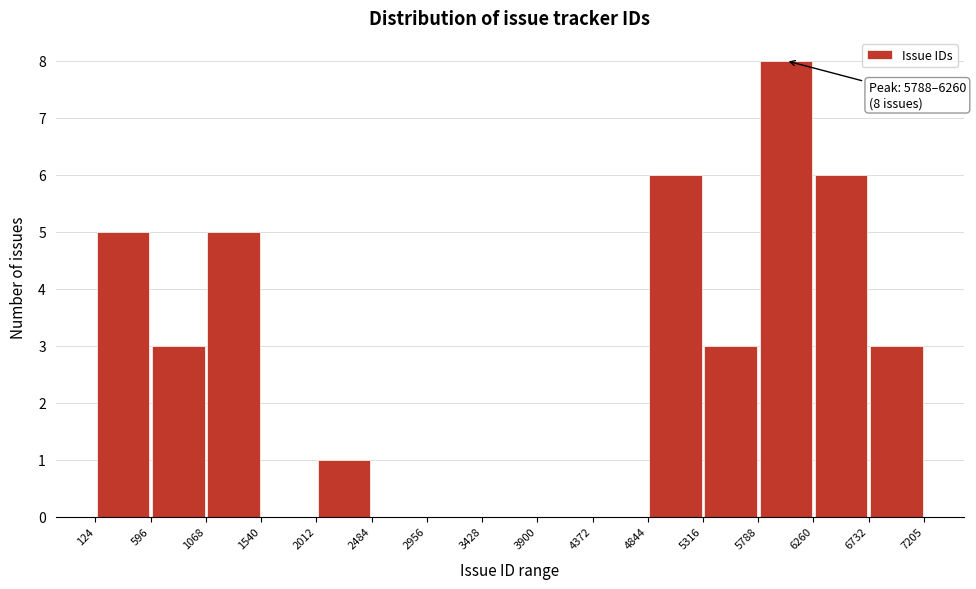

Which range on the x-axis has the tallest bar?

5788 to 6260